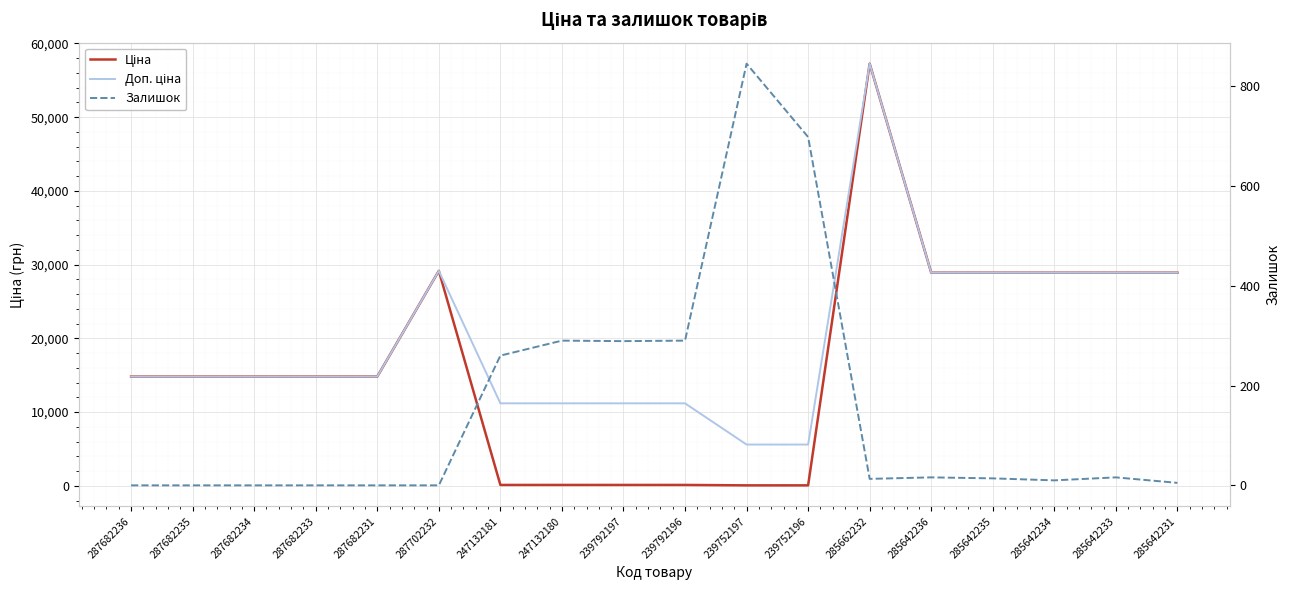

At which category does the chart reach its minimum across all series?

287682236